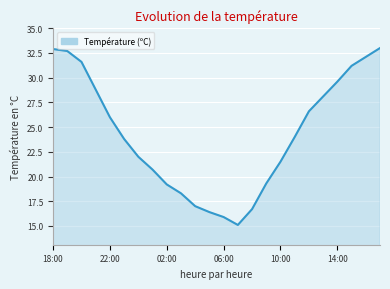

What is the difference between the maximum and second lowest values?

17.1